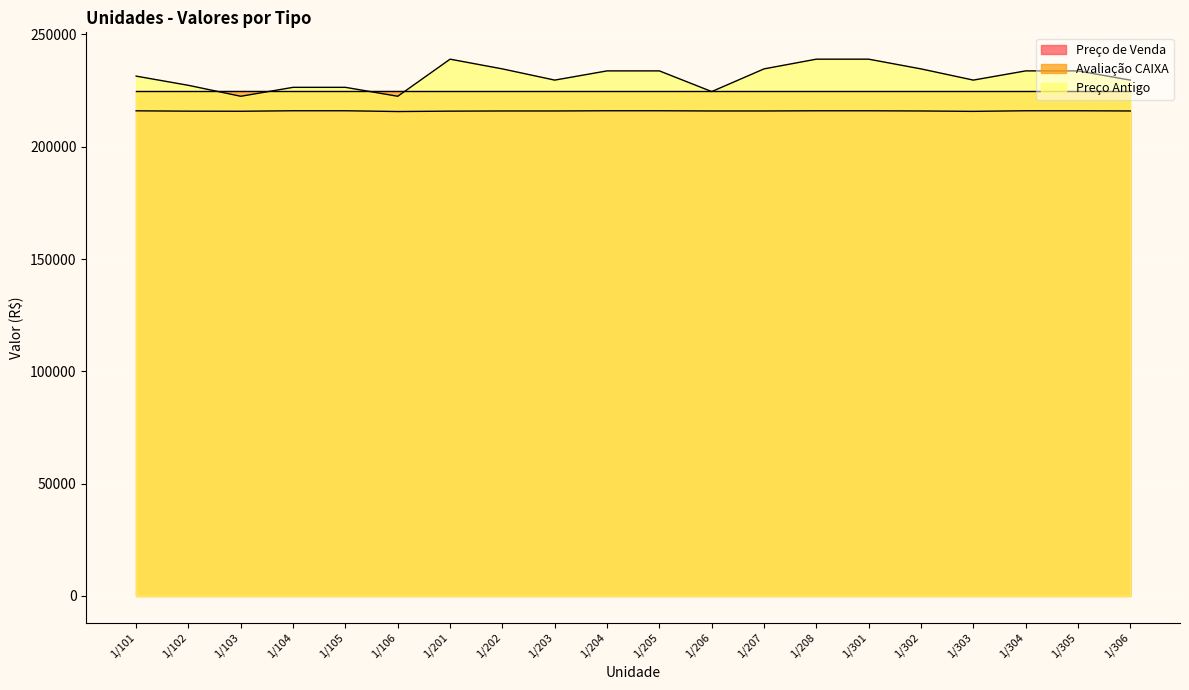

What is the average value of the Preço de Venda series?

215946